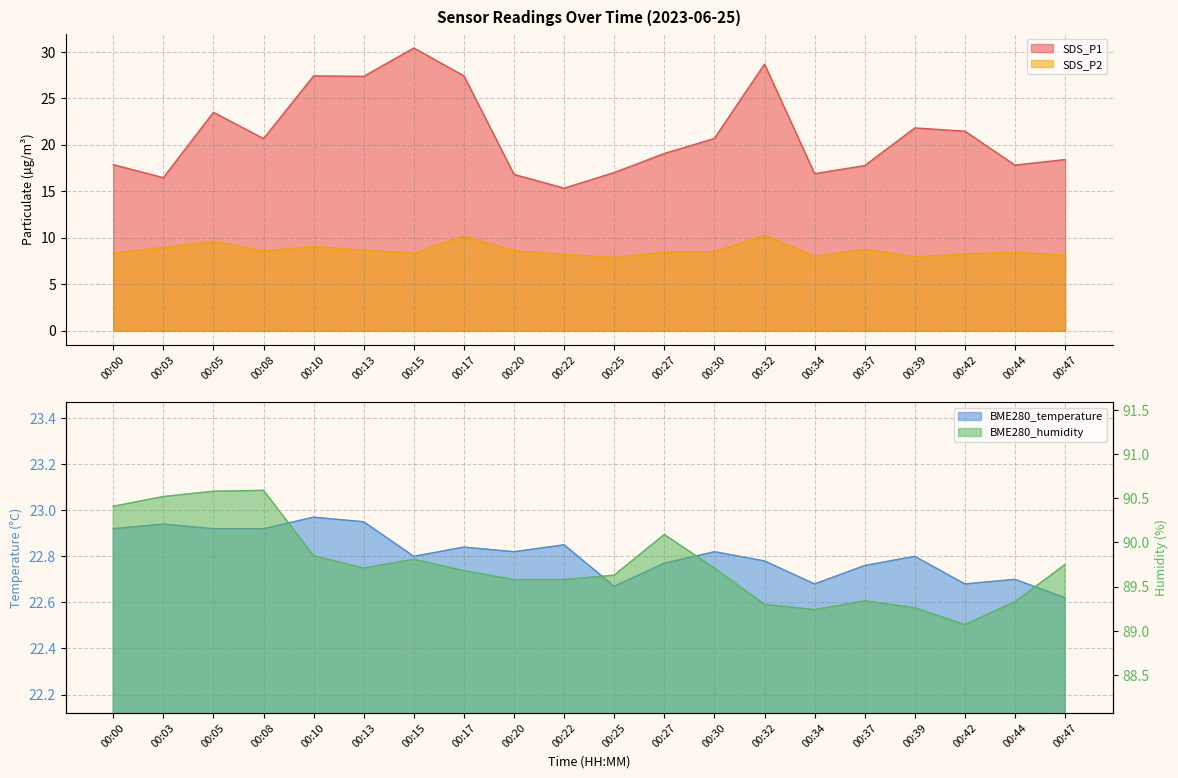

What is the maximum value shown in the chart?

90.6